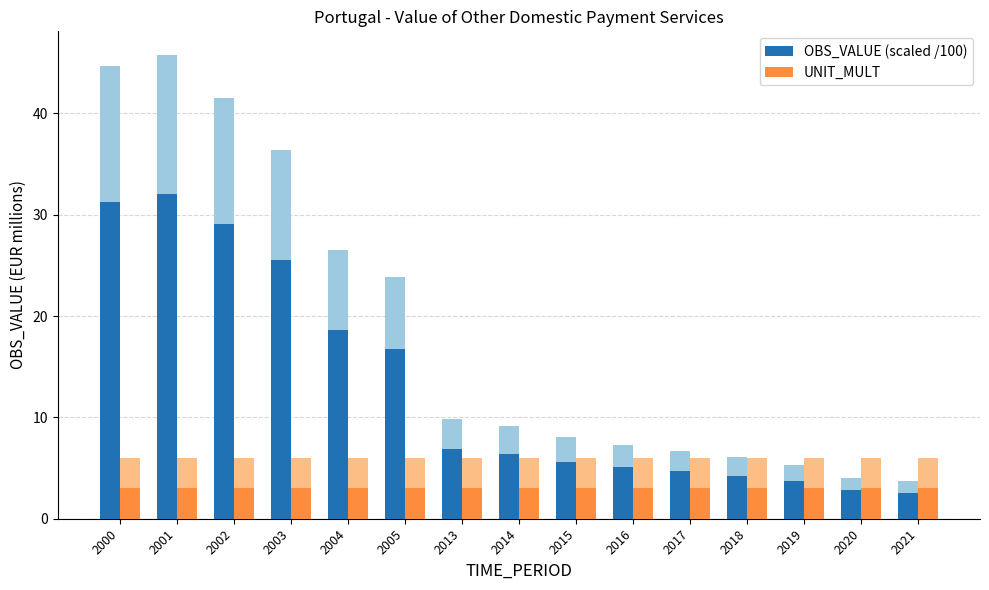

How many groups of bars are there?

15